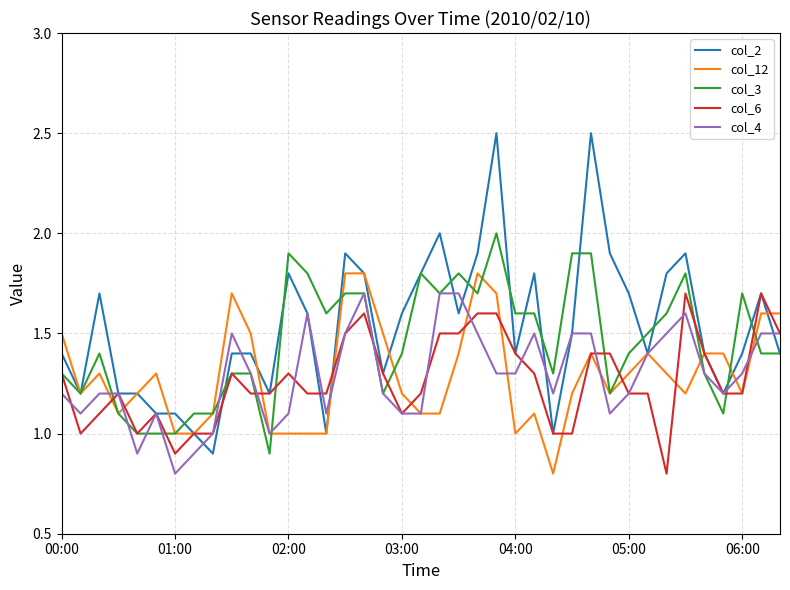

Which series has the largest total across all categories?

col_2